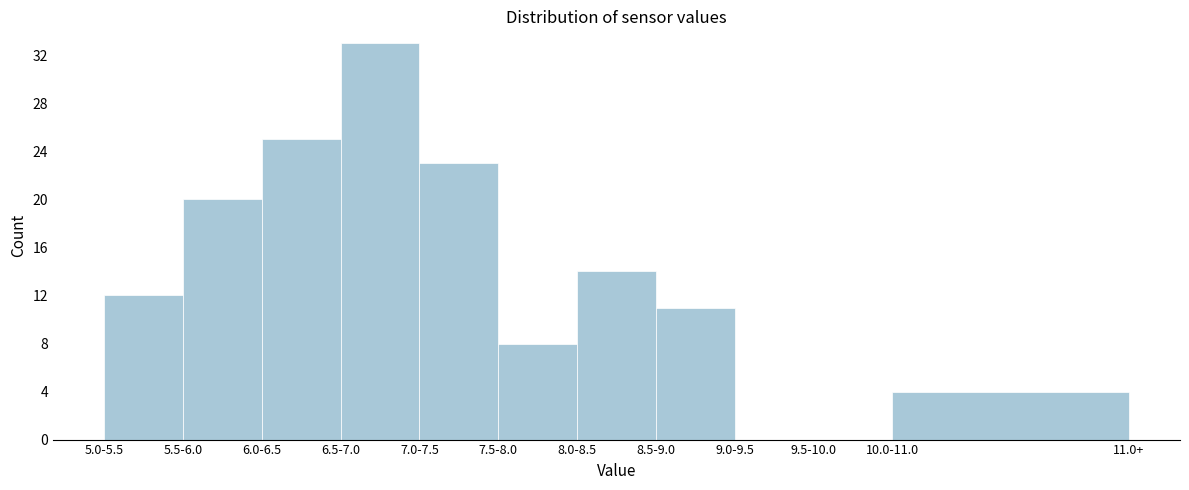

Reading left to right, what are all the values shown in this chart?

5.0-5.5=12	5.5-6.0=20	6.0-6.5=25	6.5-7.0=33	7.0-7.5=23	7.5-8.0=8	8.0-8.5=14	8.5-9.0=11	9.0-9.5=0	9.5-10.0=0	10.0-11.0=4